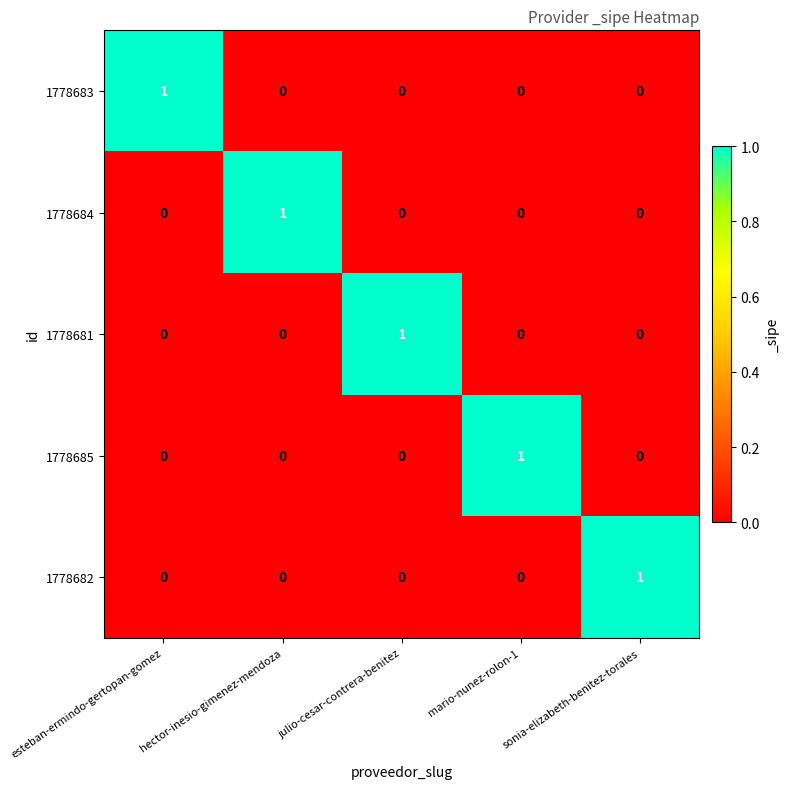

Count the number of data series in this chart.

5